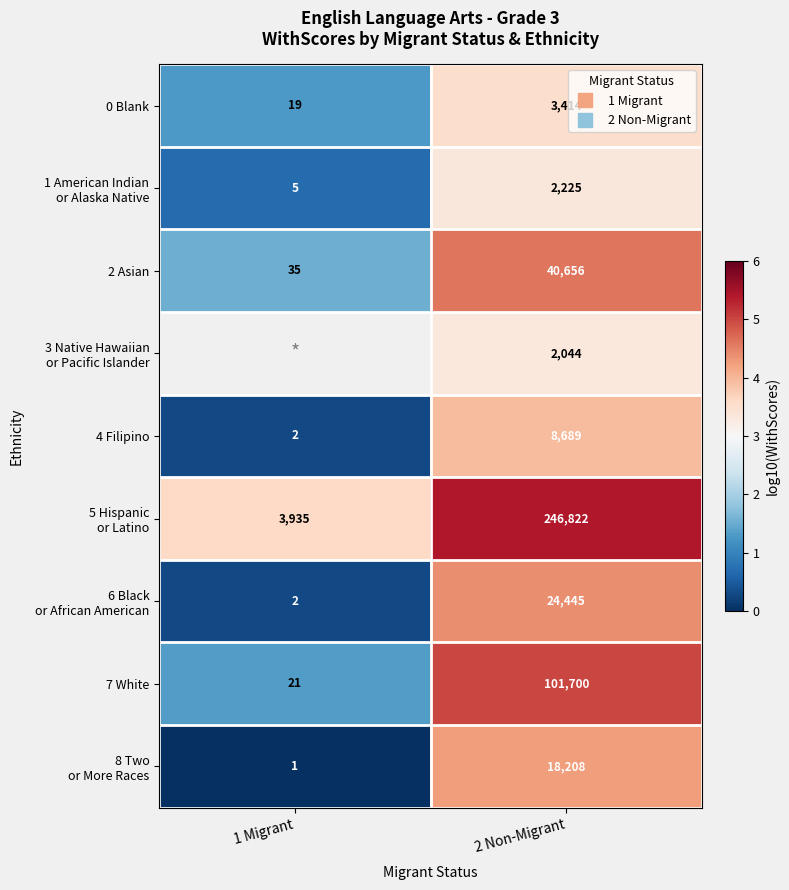

Which category has the highest value in the 0 Blank series?

2 Non-Migrant